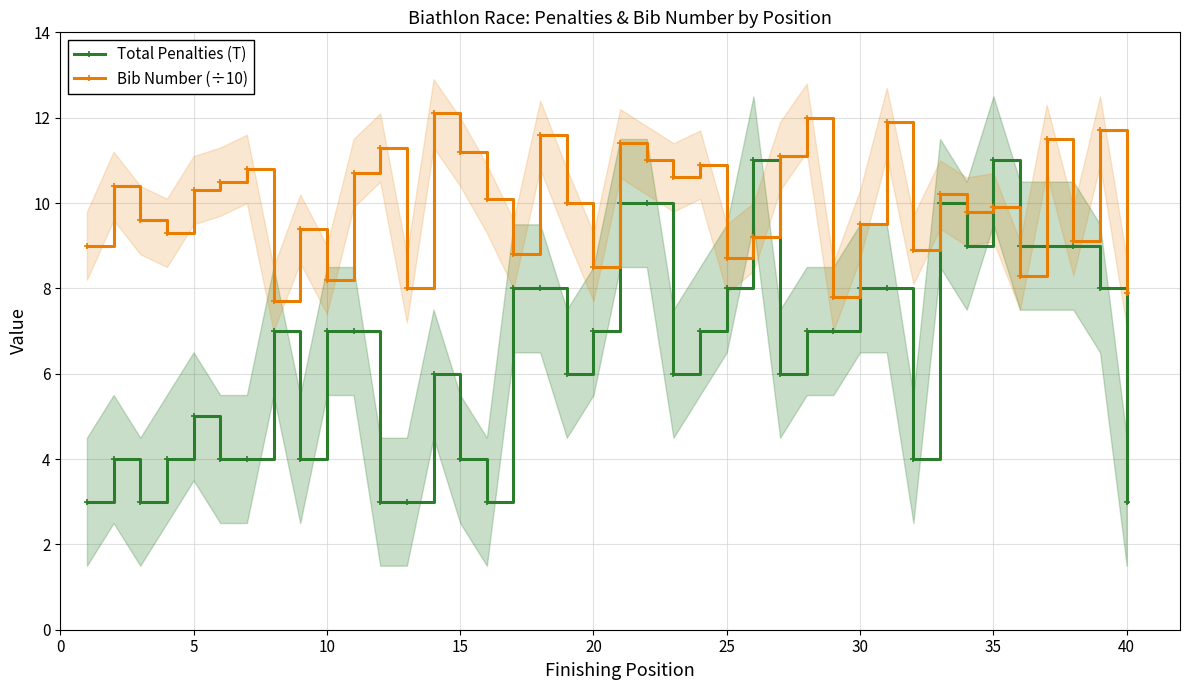

True or false: Bib Number (÷10) has a value of 9.5 at 30.

True